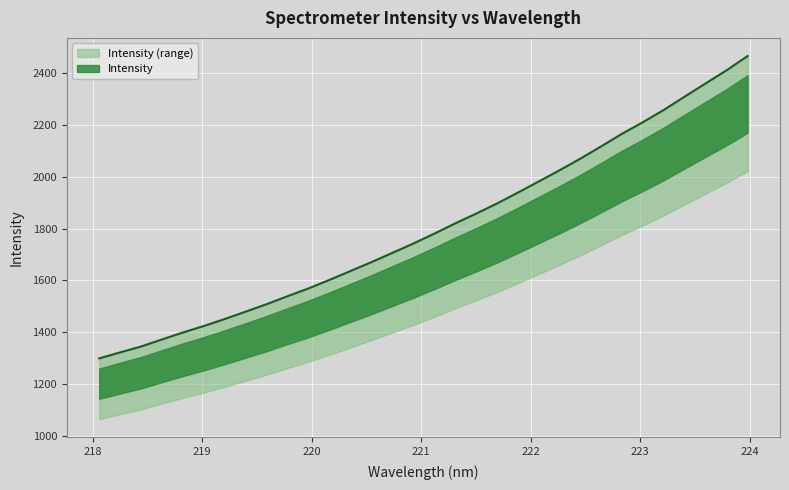

The chart shows a value of 437.0 at 218.442. True or false?

False